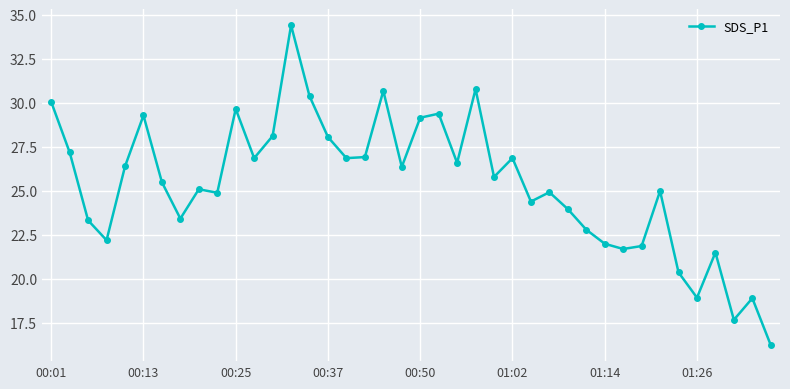

What is the value of the 39th point from the left?

18.9